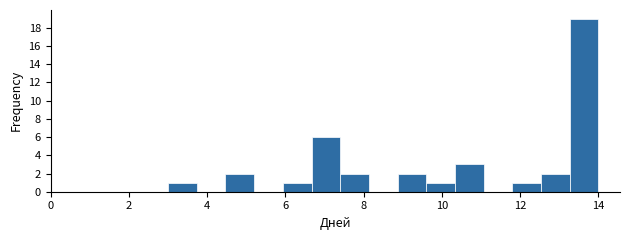

Read against the x-axis, roughly where is the centre of the tallest bar?

13.6